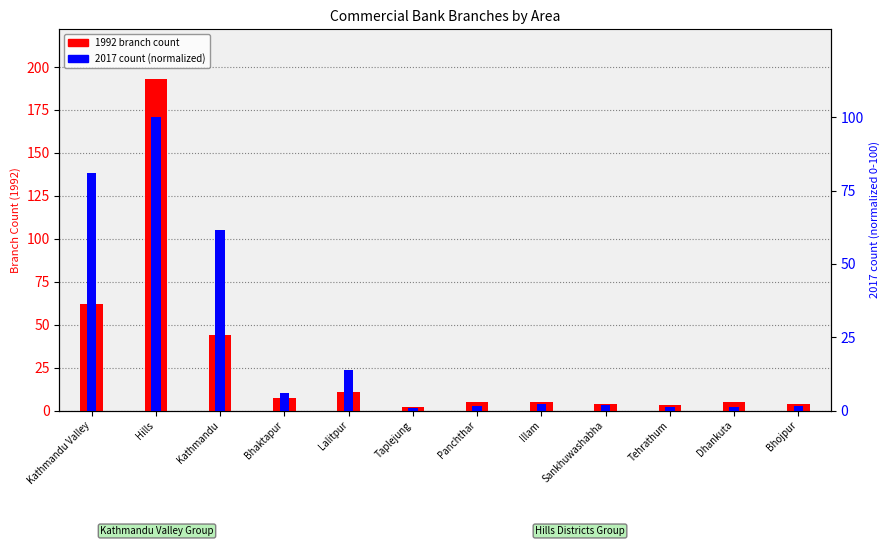

Which series has the widest spread of values?

1992 branch count